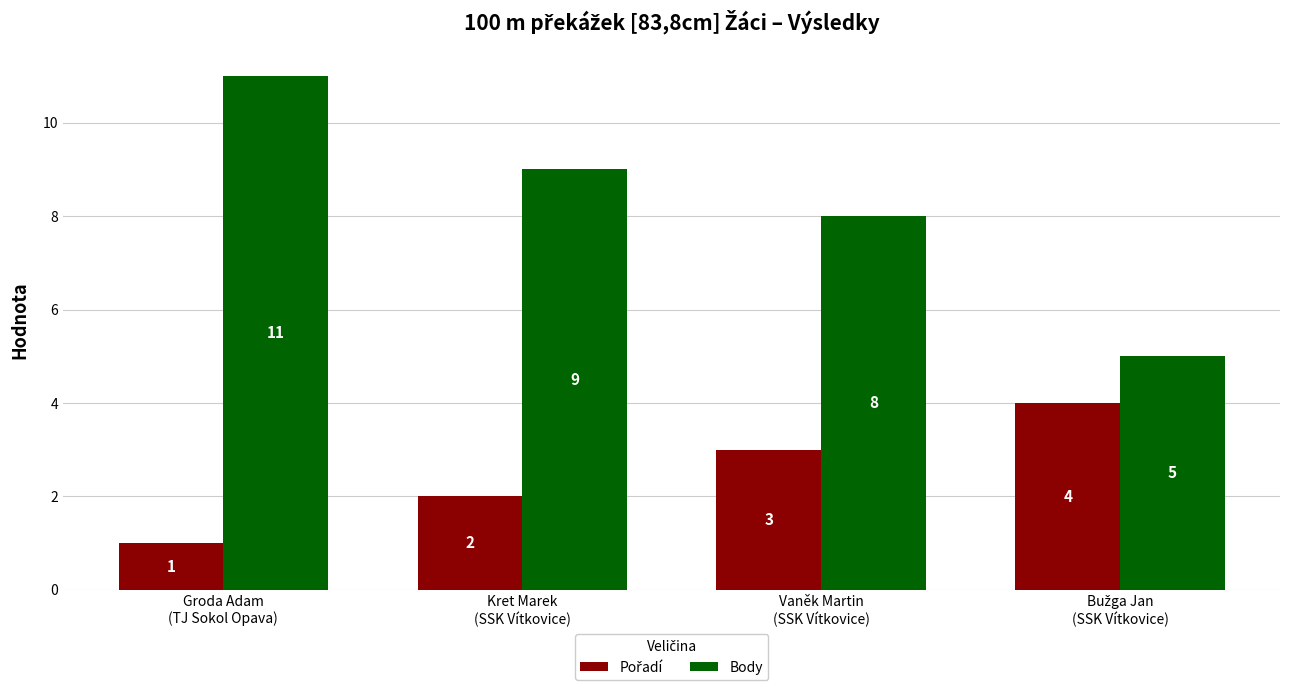

How many bars are there in total?

8